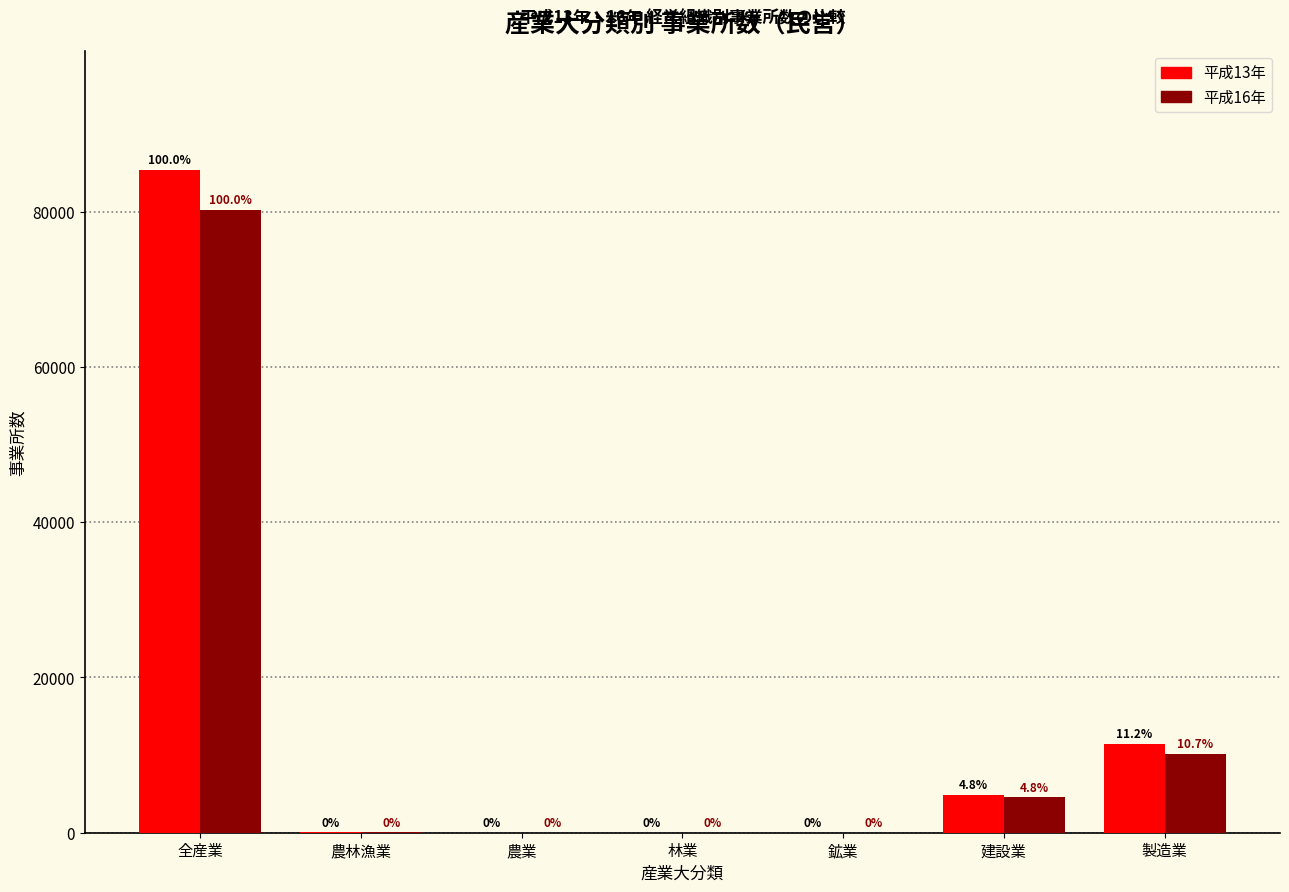

Reading left to right, list all the values displayed in this chart.

平成13年: 85347	33	26	7	7	4905	11426
平成16年: 80227	35	28	7	8	4542	10192